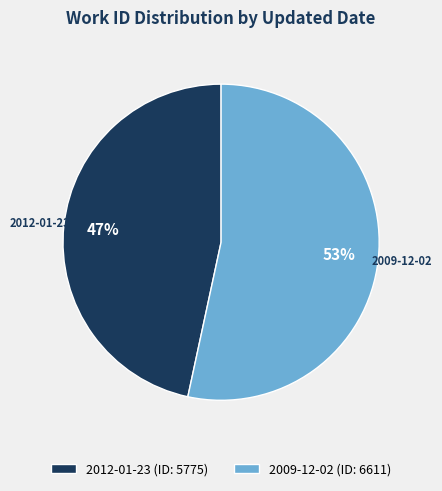

To the nearest percent, what is the average slice percentage?

50%